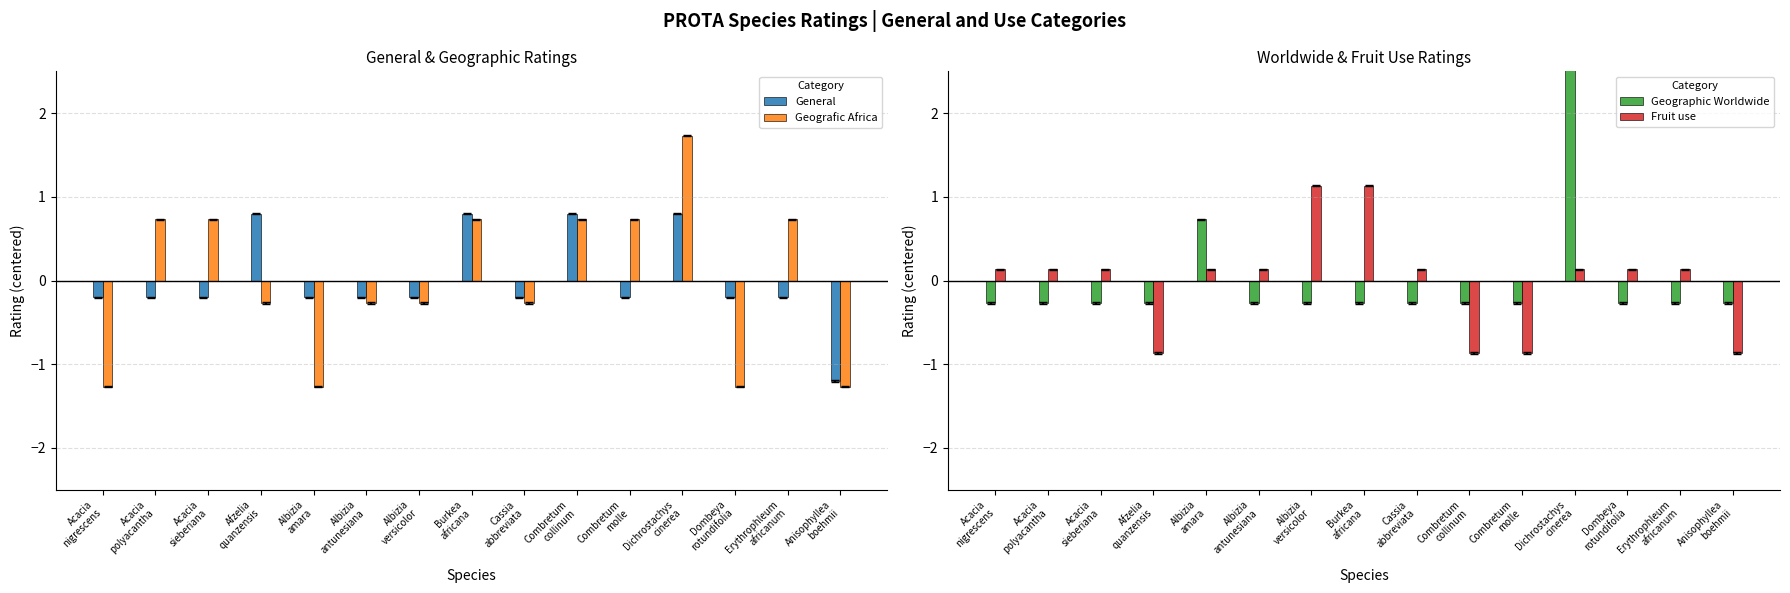

How many groups of bars are there?

15